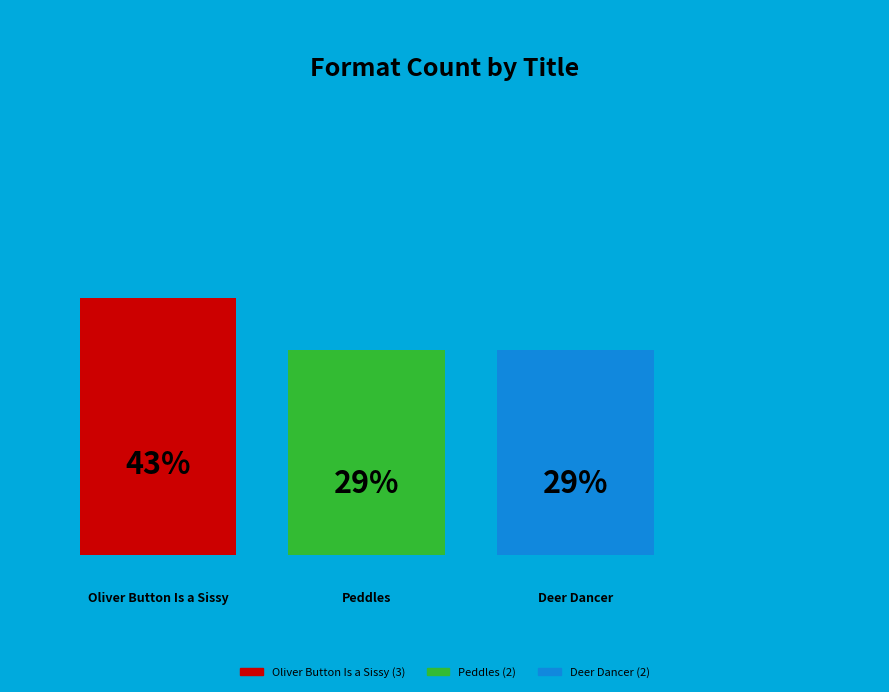

Does Oliver Button Is a Sissy represent more than half of the total?

No